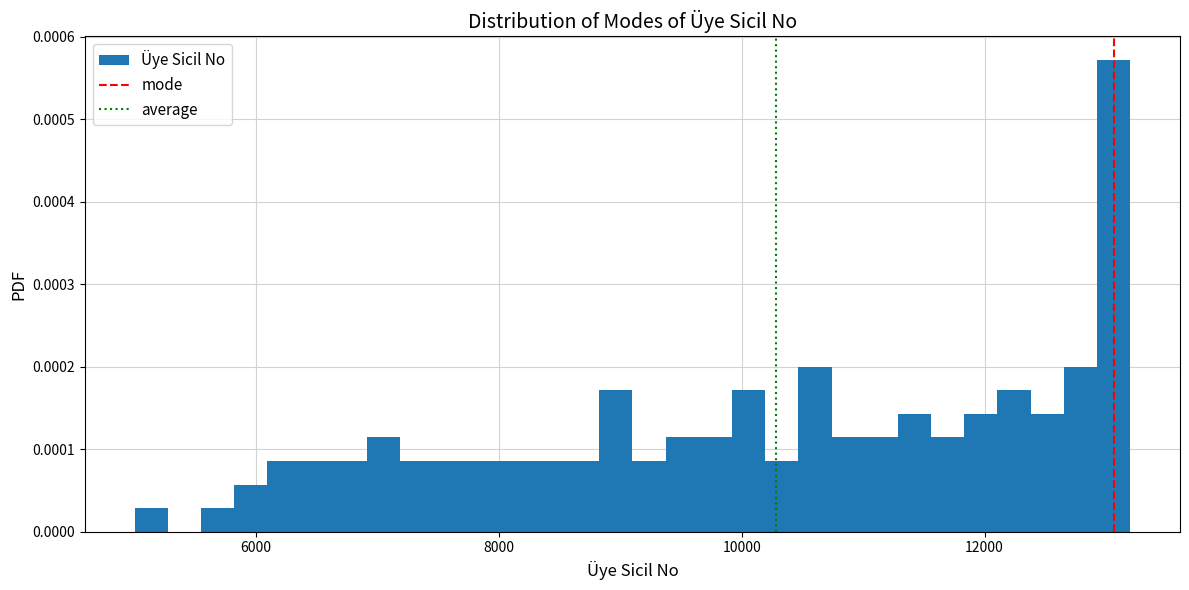

Read against the x-axis, roughly where is the centre of the tallest bar?

13000